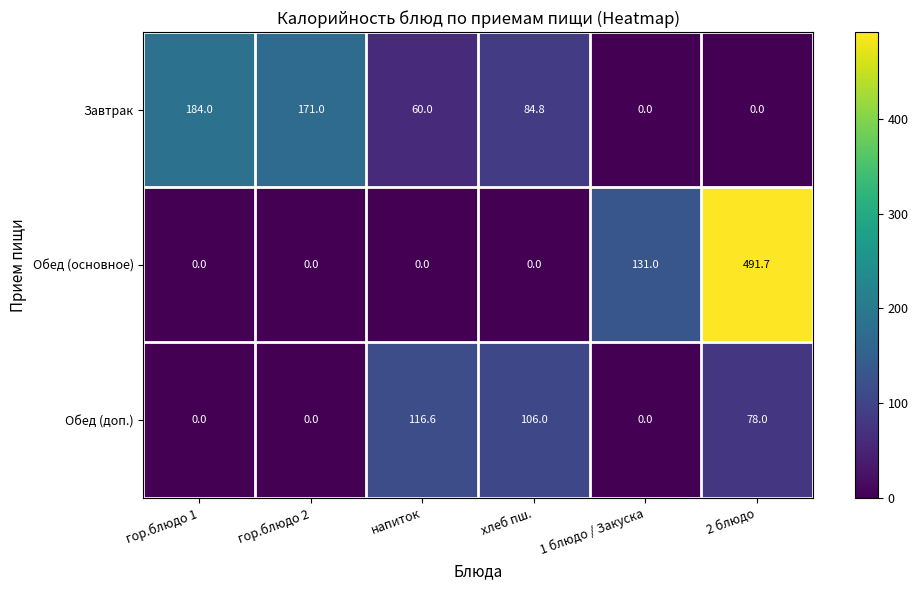

Reading right to left, what are all the values shown in this chart?

Завтрак: 0.0	0.0	84.8	60.0	171.0	184.0
Обед (основное): 491.7	131.0	0.0	0.0	0.0	0.0
Обед (доп.): 78.0	0.0	106.0	116.6	0.0	0.0